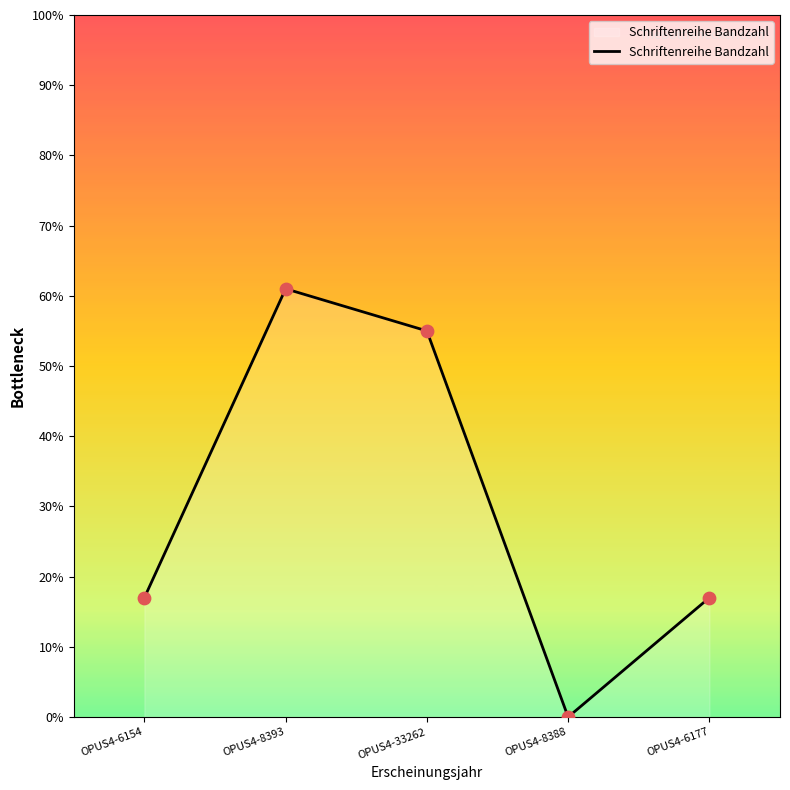

Approximately how many times larger is the value at OPUS4-6154 compared to OPUS4-33262?

0.3